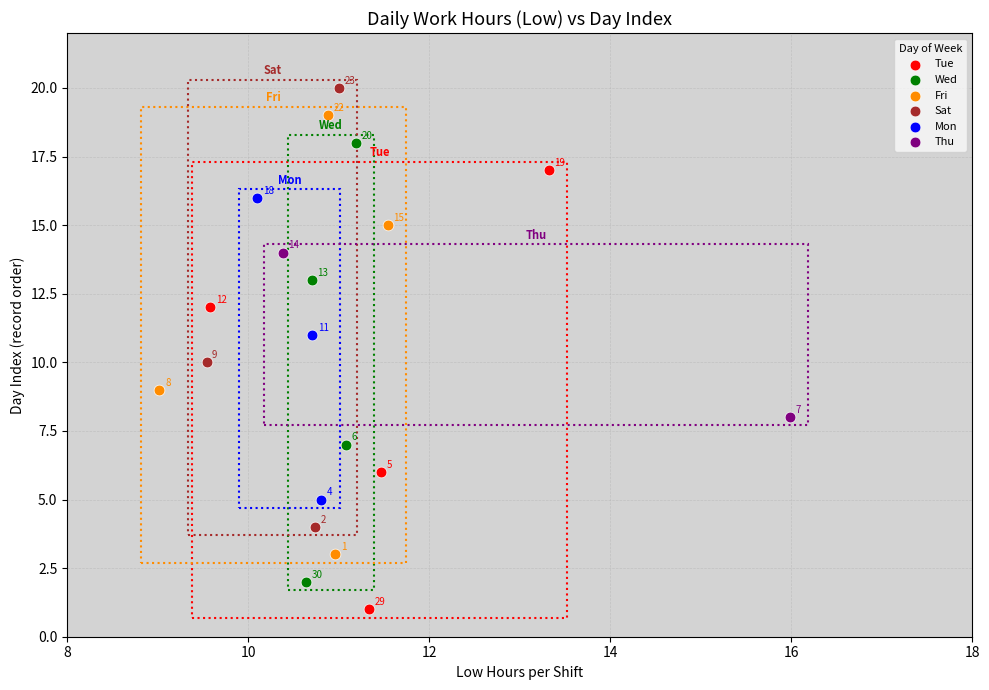

Which series contains the highest Y value?

Sat